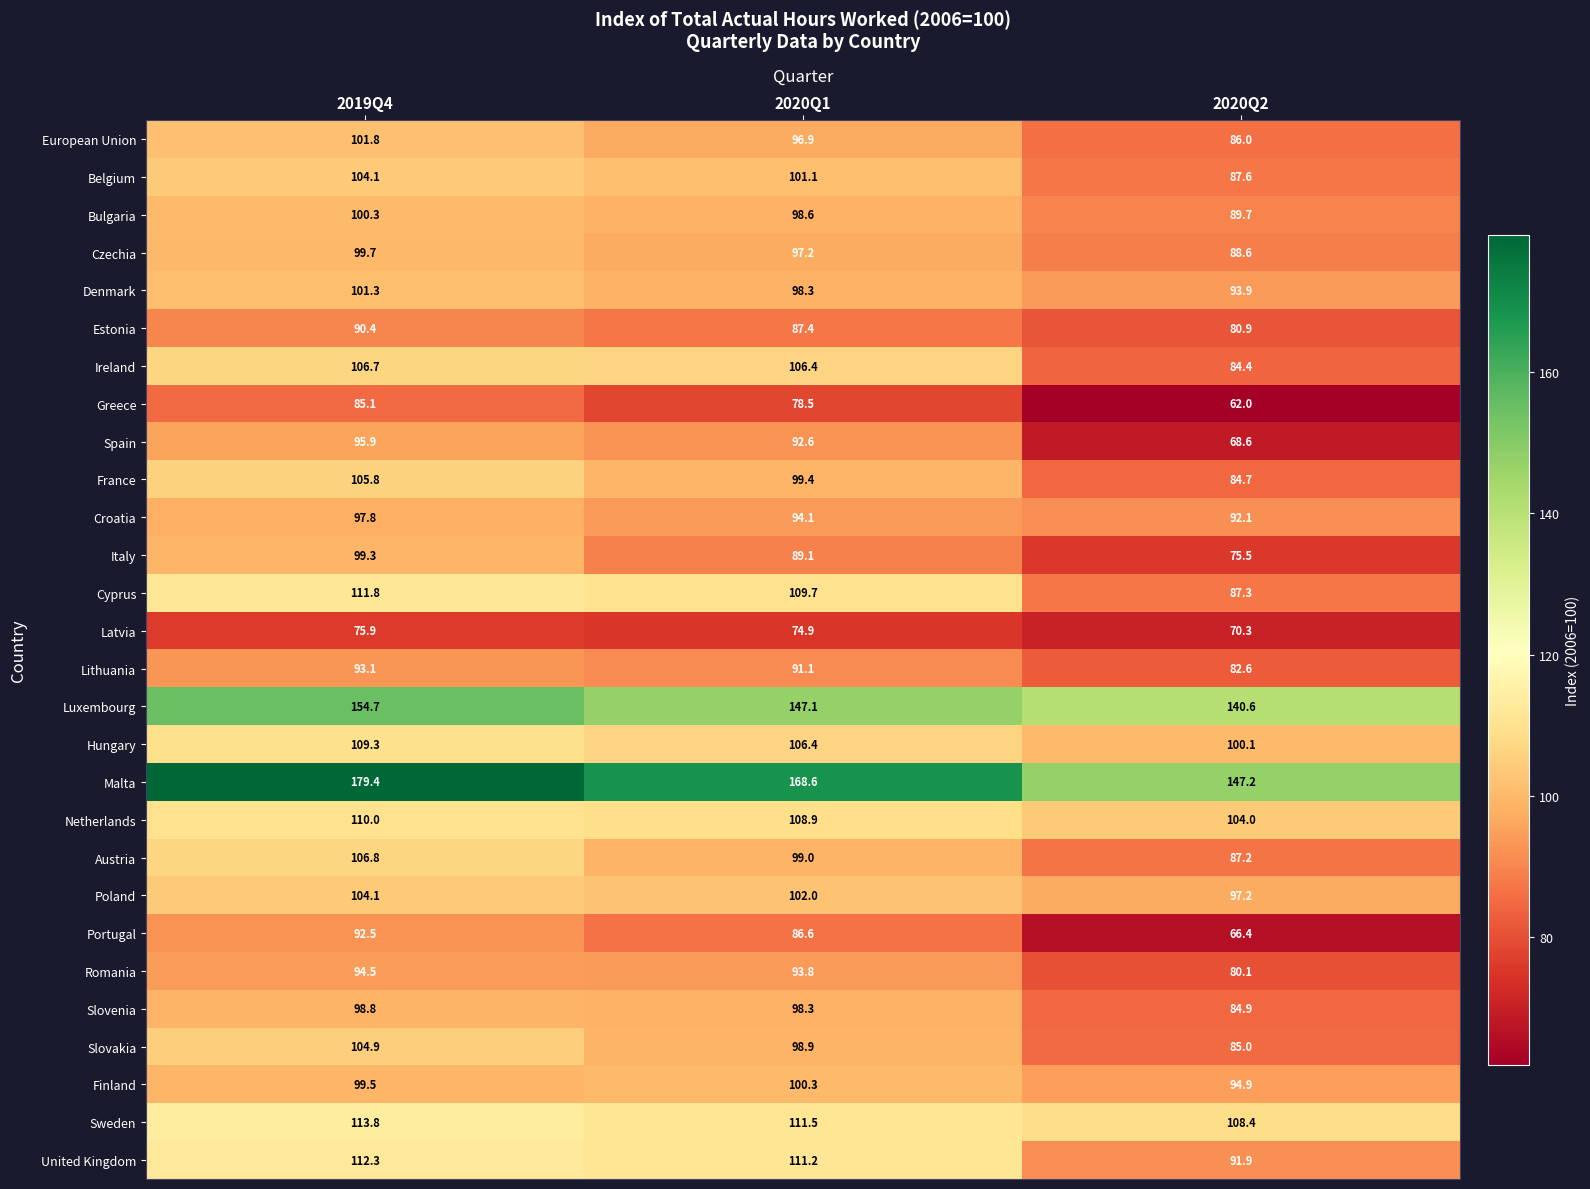

Which label corresponds to the smallest value in the chart?

2020Q2